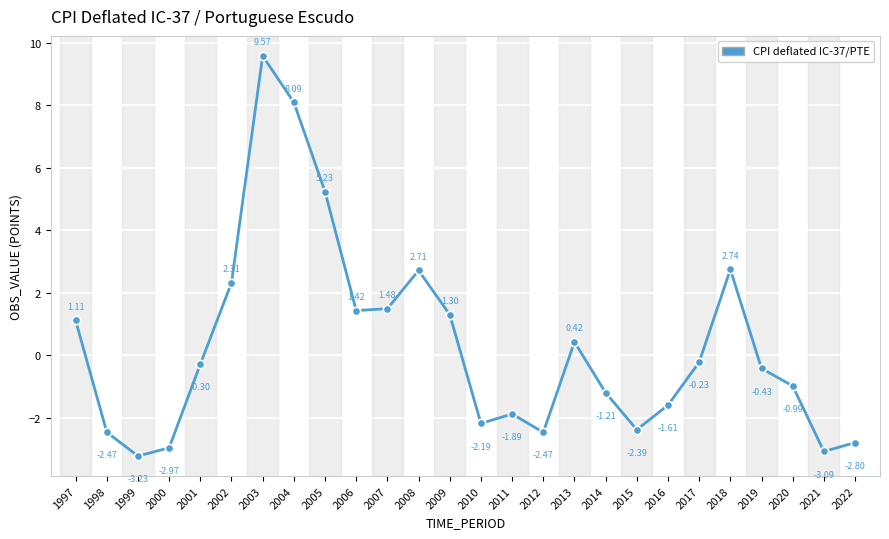

The value at 2006 is 2.2. True or false?

False